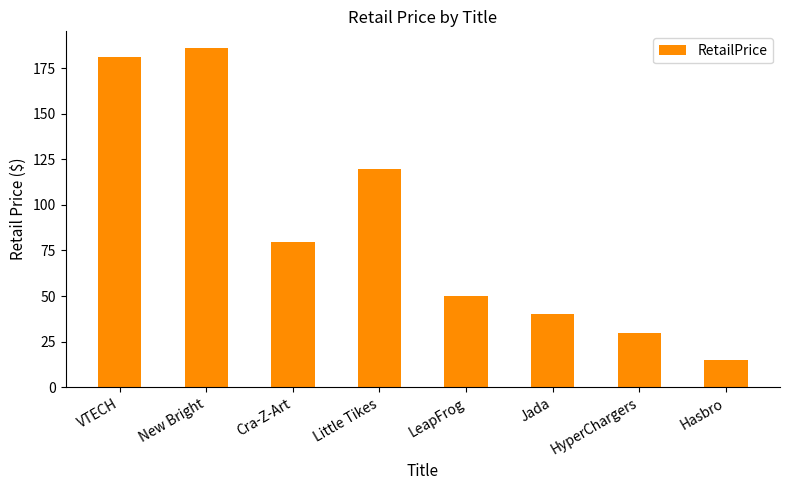

Approximately how many times larger is the value at Little Tikes compared to VTECH?

0.7